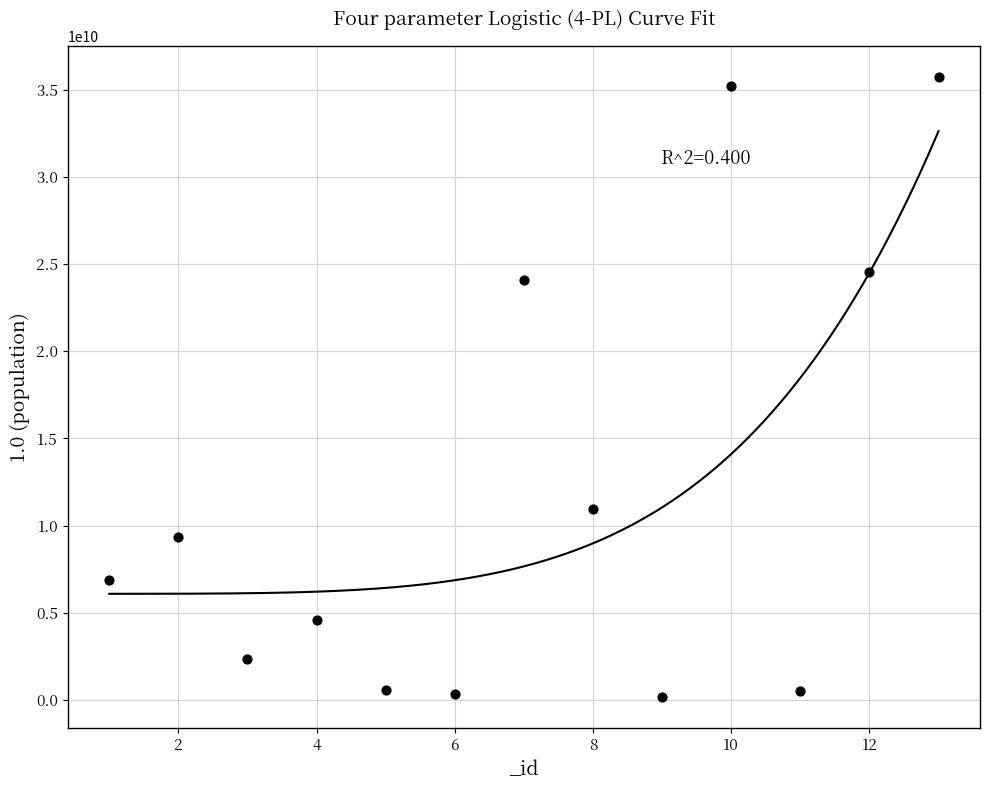

What is the range of X values (max minus min)?

12